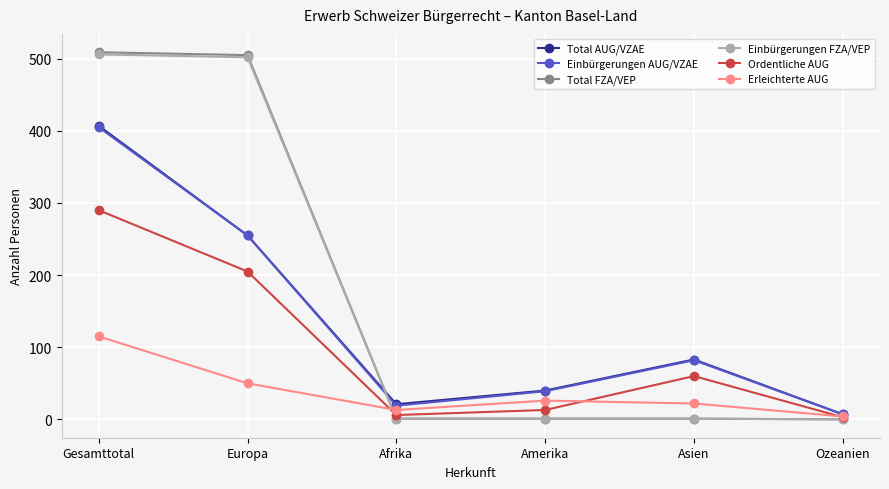

The value of Total AUG/VZAE at Amerika is 23. True or false?

False